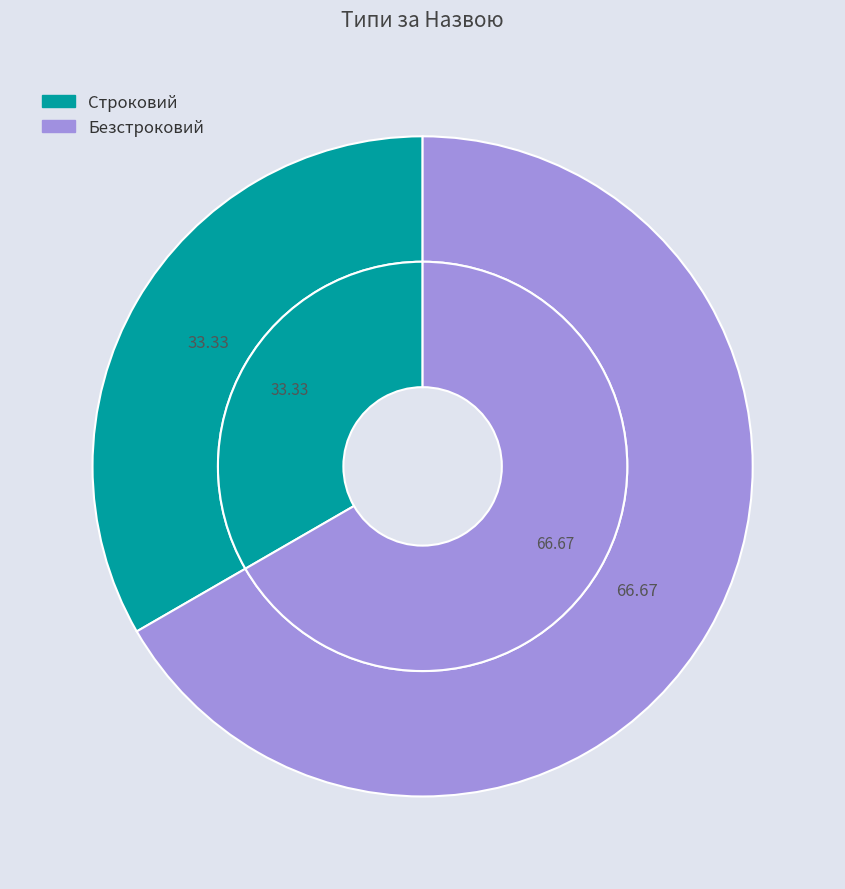

To the nearest percent, what percentage of the pie is Строковий?

33%